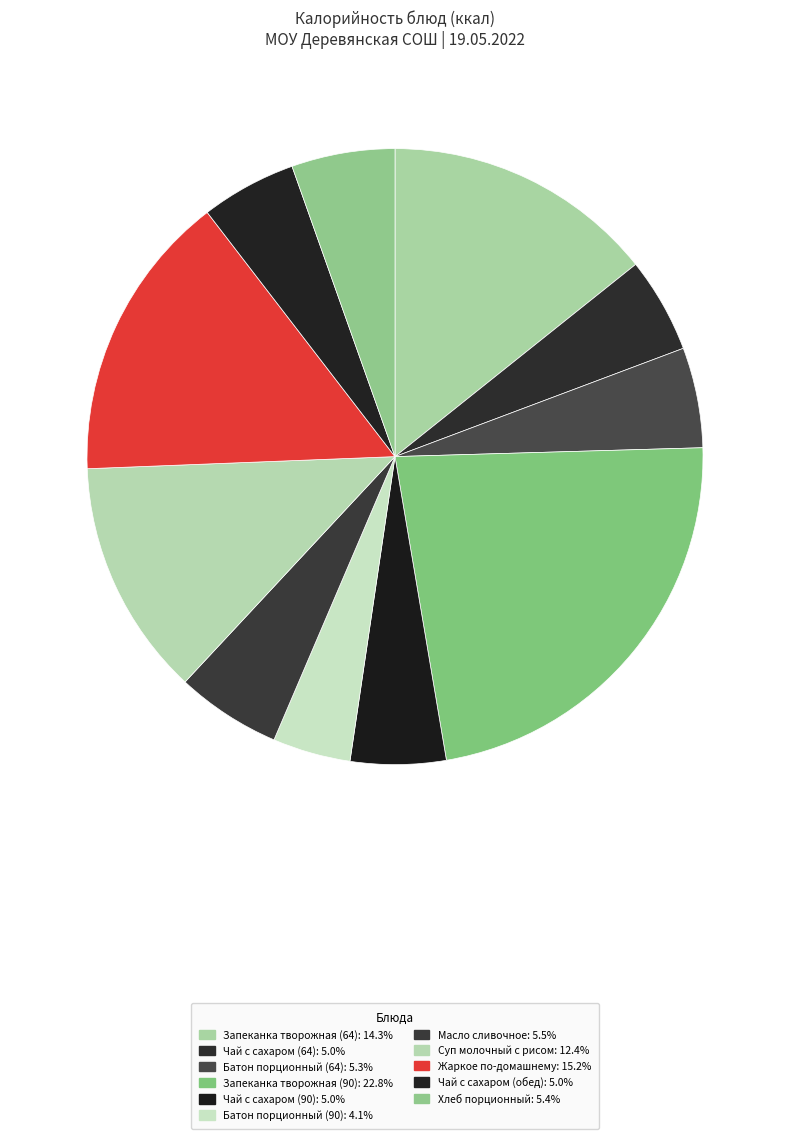

Rank the categories by value from lowest to highest.

Батон порционный (90), Чай с сахаром (64), Чай с сахаром (90), Чай с сахаром (обед), Батон порционный (64), Хлеб порционный, Масло сливочное, Суп молочный с рисом, Запеканка творожная (64), Жаркое по-домашнему, Запеканка творожная (90)